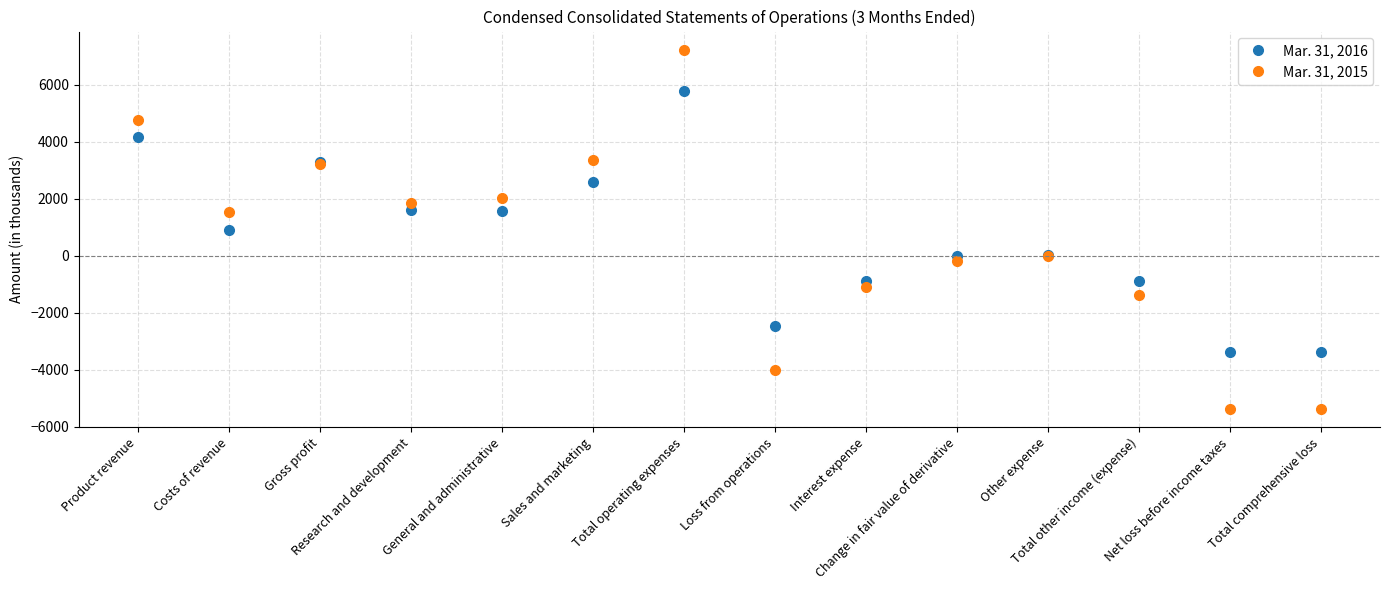

Which series has the largest total across all categories?

Mar. 31, 2016